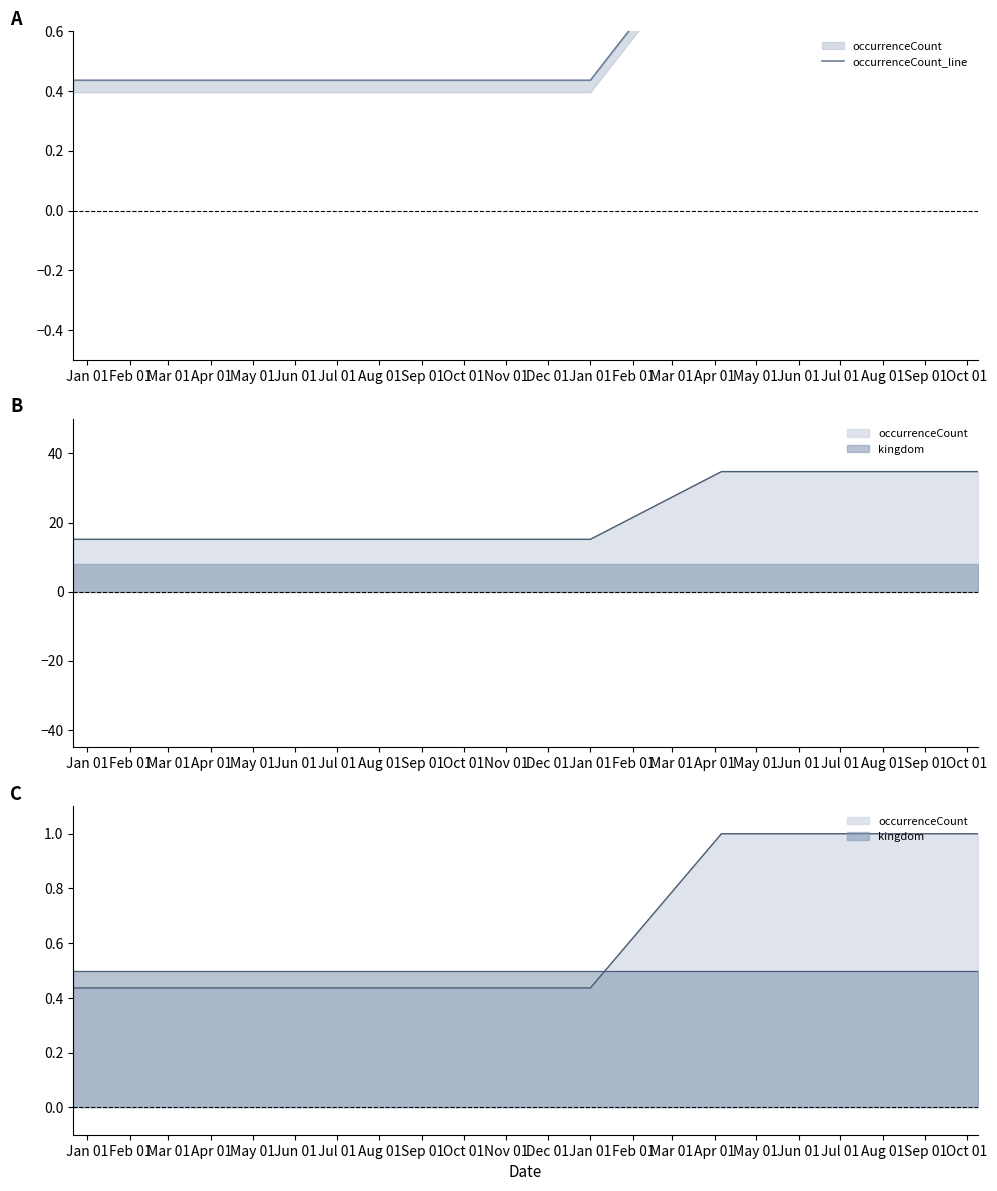

How many lines are shown in the chart?

1